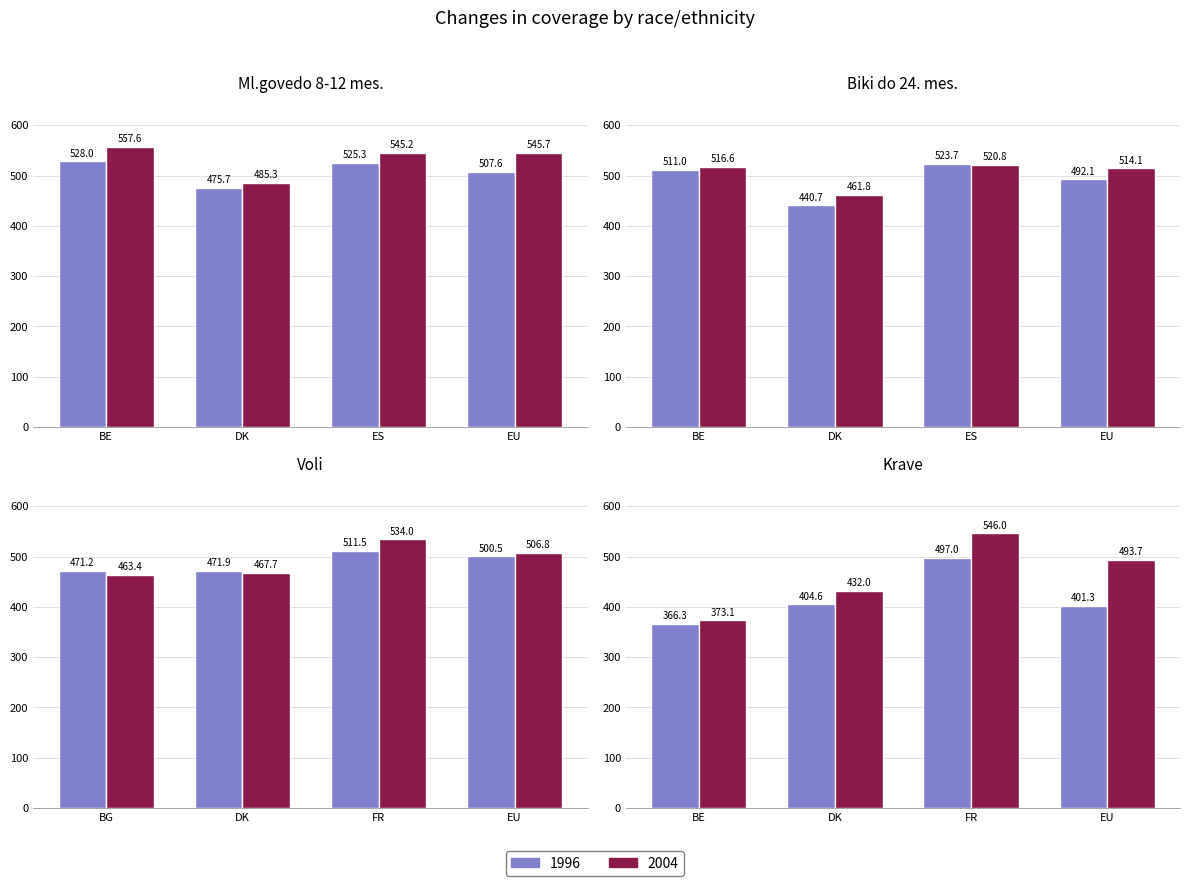

Rank the series by their average value, from lowest to highest.

1996, 2004